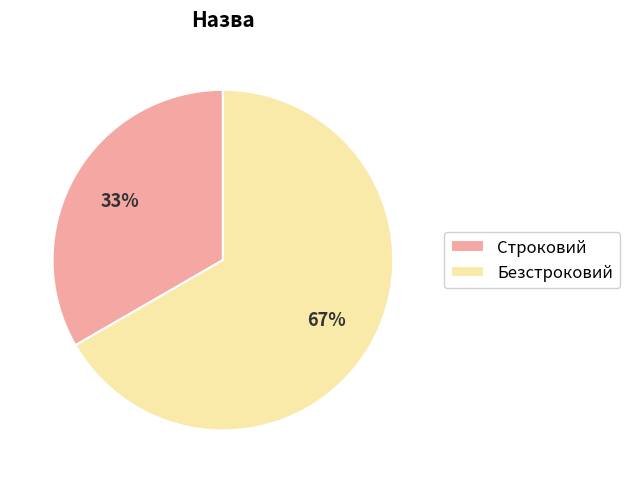

Between Строковий and Безстроковий, which is larger?

Безстроковий